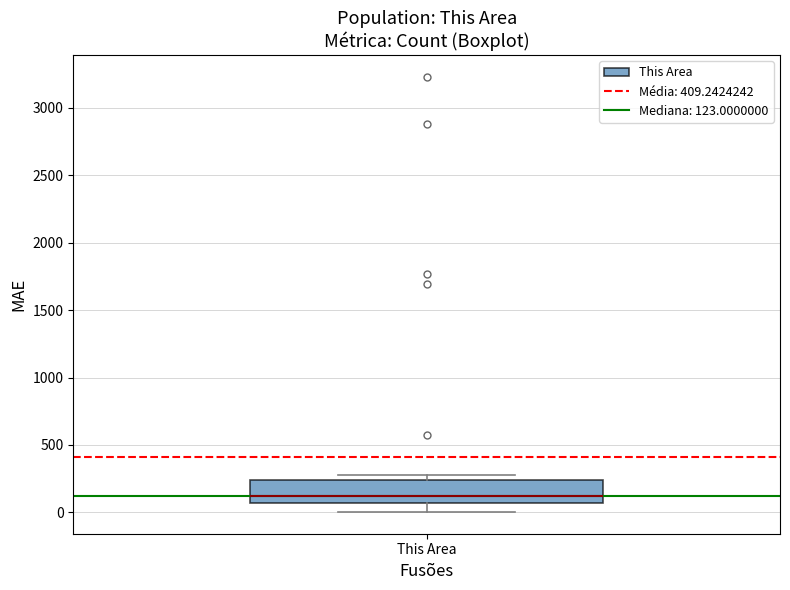

Transcribe this box plot: give where the median line is, the range the box spans, and where the two whiskers end, as read against the y-axis. The values are not printed on the chart, so give them approximately, as read against the axis.

median 100, box 50 to 250, whiskers 0 to 300